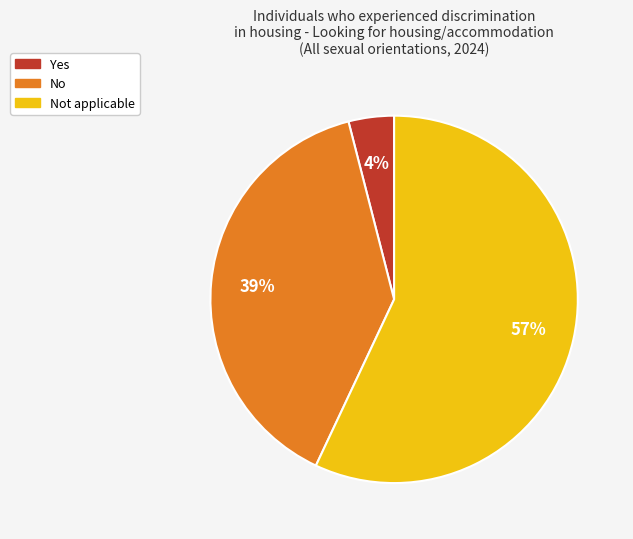

Is it true that Yes is 4% of the pie?

True